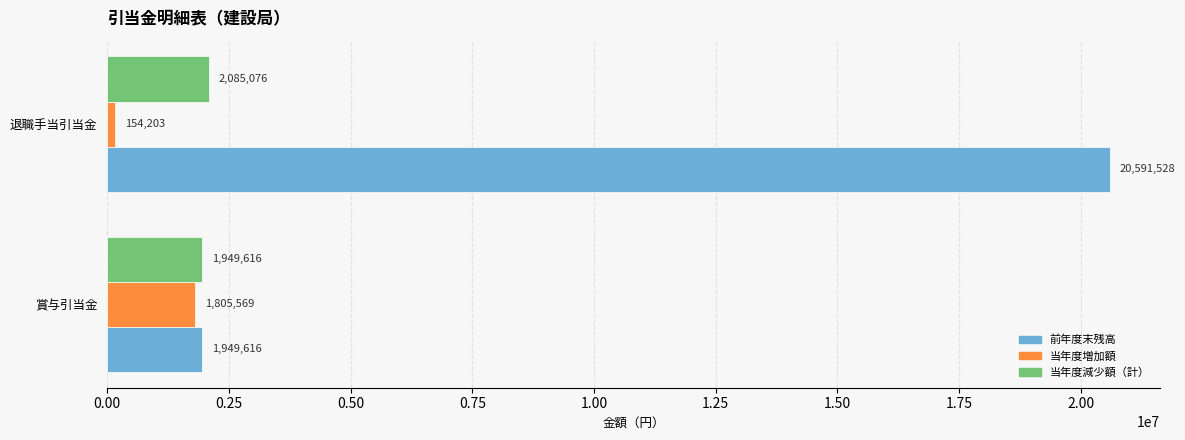

What is the smallest value displayed?

154203